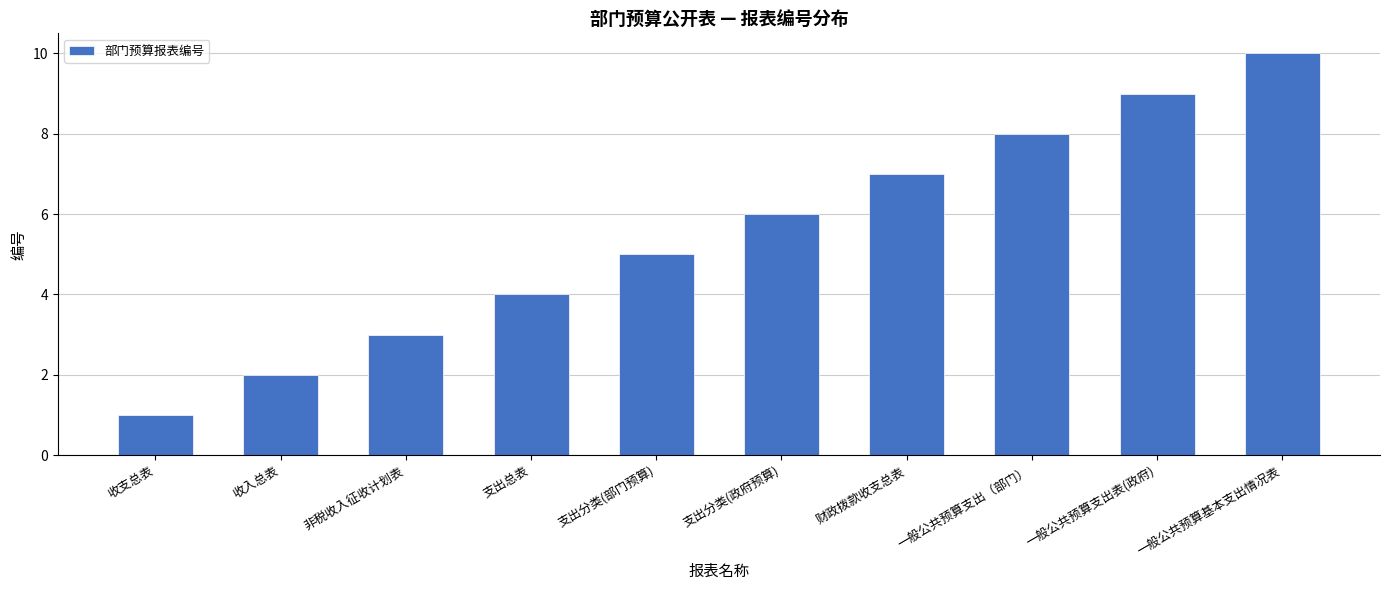

How many bars are there in total?

10